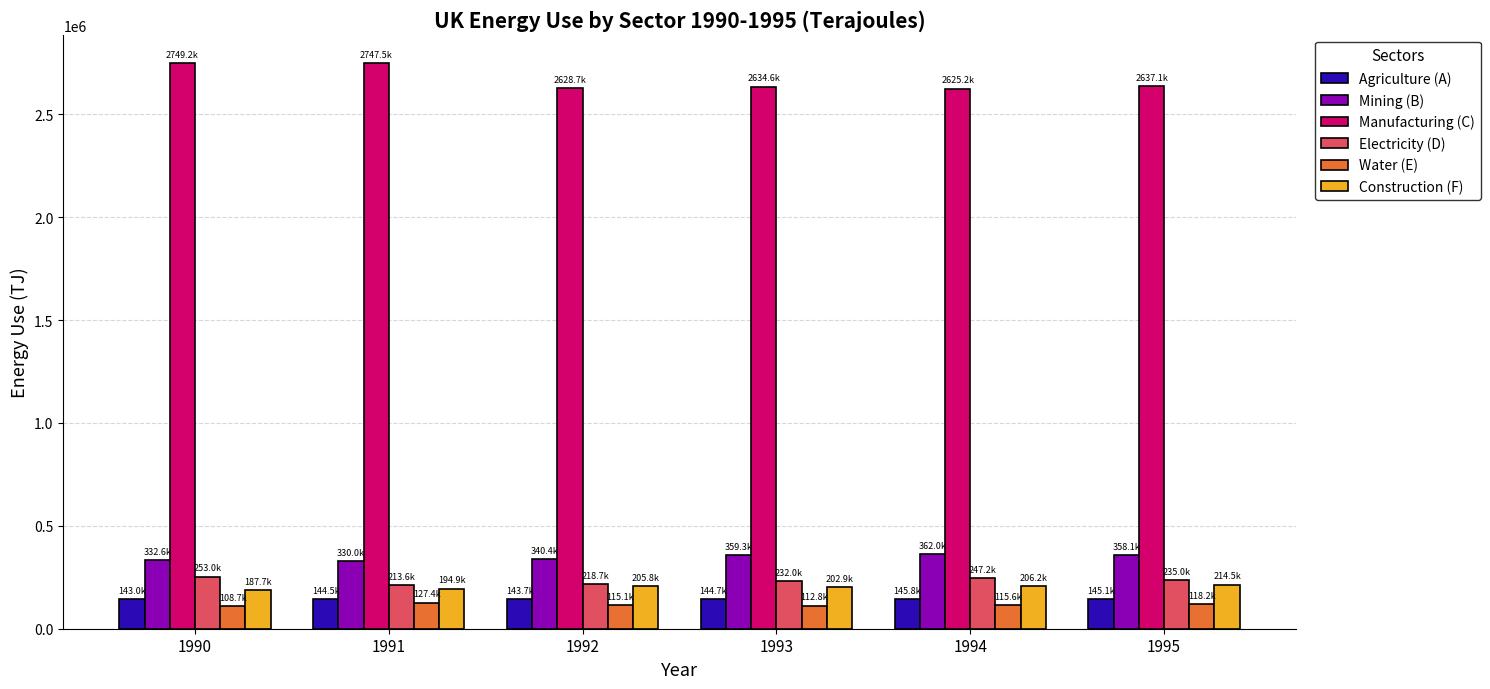

How many values in the Water (E) series are below 115621?

3